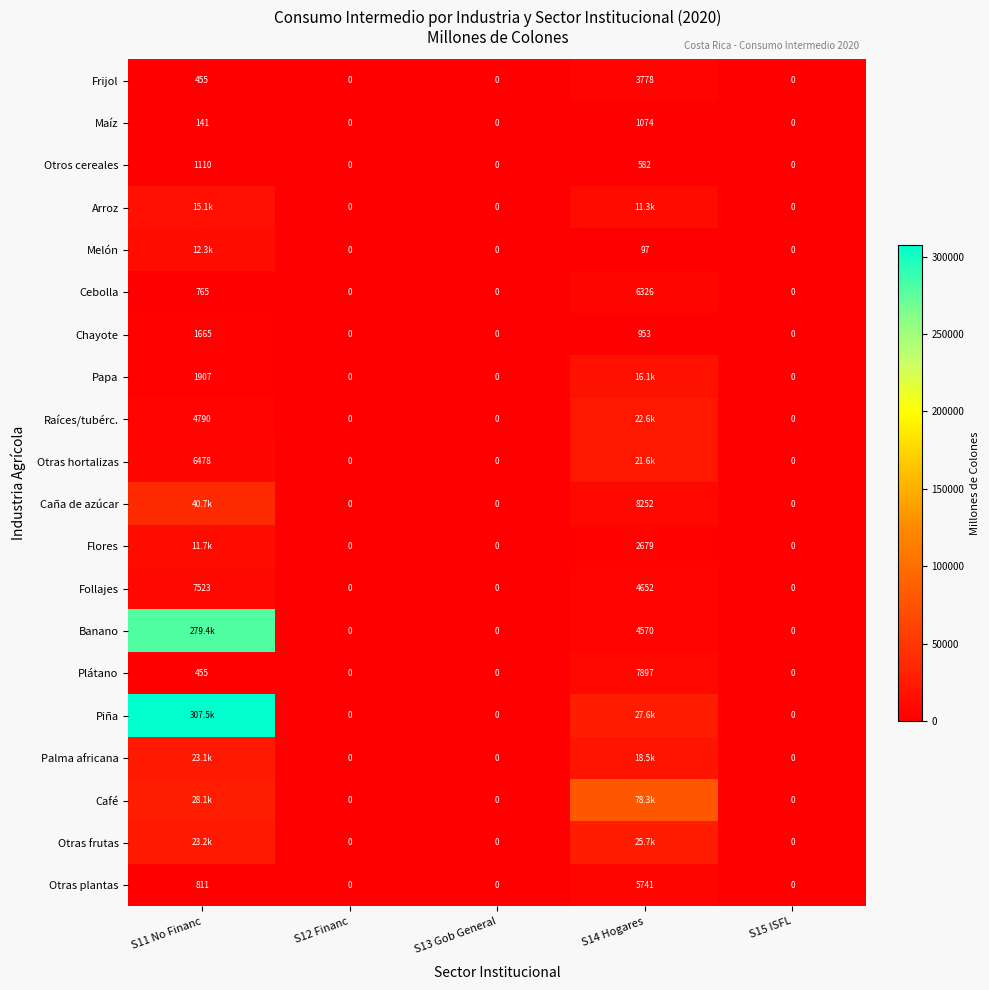

Between S14 Hogares and S12 Financ, which is larger?

S14 Hogares